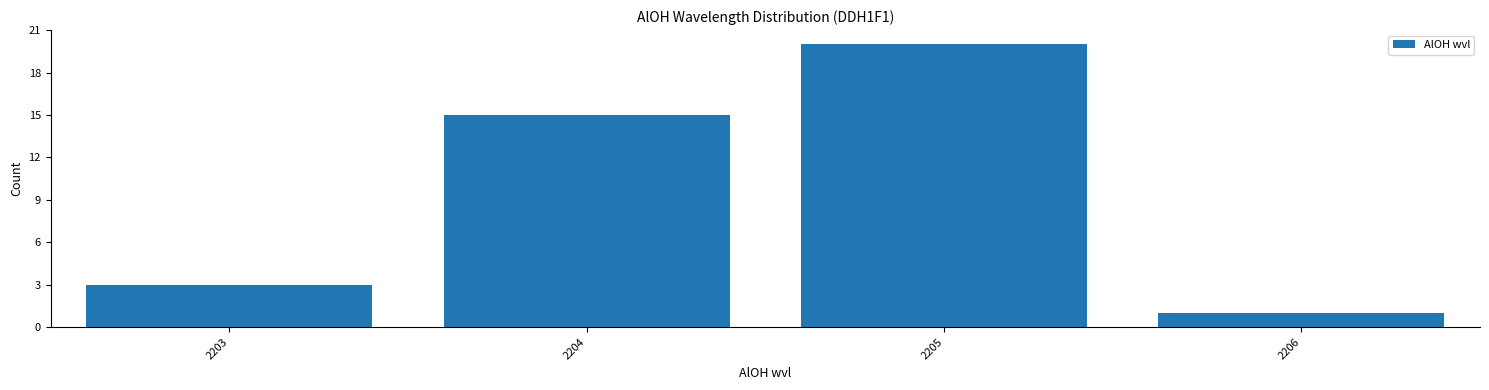

Over which range of the x-axis is the bar tallest?

2204.5 to 2205.5